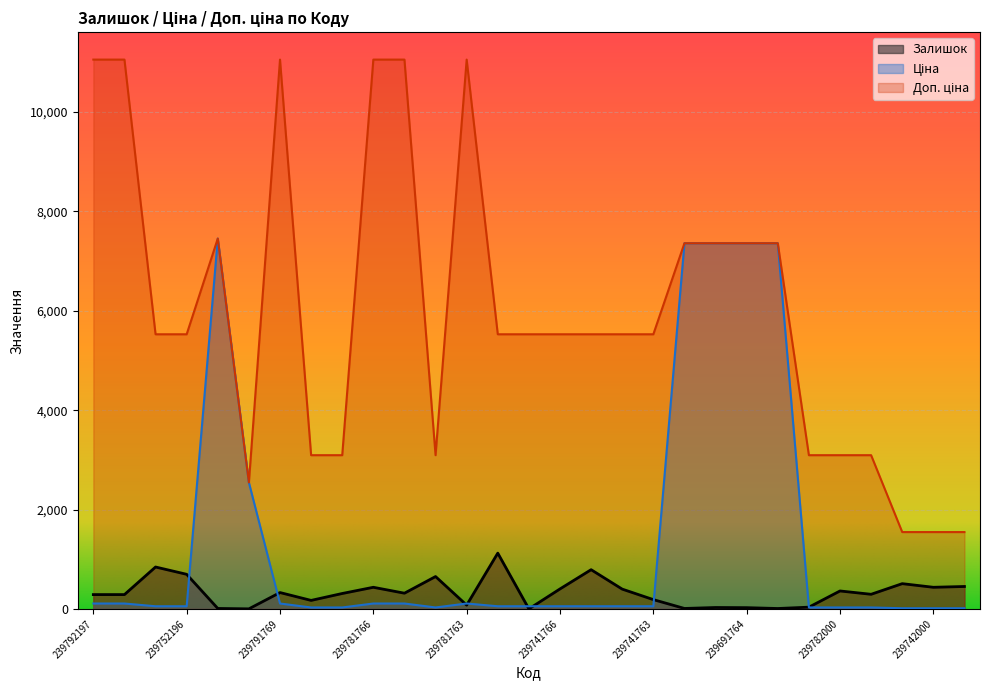

Reading left to right, extract all data points from this chart.

Залишок: 290.0	290.0	845.0	698.0	11.0	3.0	331.0	173.0	312.0	437.0	318.0	653.0	78.0	1124.0	2.0	404.0	791.0	400.0	189.0	11.0	30.0	27.0	10.0	37.0	363.0	296.0	510.0	437.0	453.0
Ціна: 110.5	110.5	55.3	55.3	7453.8	2545.8	110.5	30.9	30.9	110.5	110.5	30.9	110.5	55.3	55.3	55.3	55.3	55.3	55.3	7360.2	7360.2	7360.2	7360.2	30.9	30.9	30.9	15.5	15.5	15.5
Доп. ціна: 11055.0	11055.0	5528.0	5528.0	7453.8	2546.0	11055.0	3095.0	3095.0	11055.0	11055.0	3095.0	11055.0	5528.0	5528.0	5528.0	5528.0	5528.0	5528.0	7360.2	7360.2	7360.2	7360.2	3095.0	3095.0	3095.0	1548.0	1548.0	1548.0